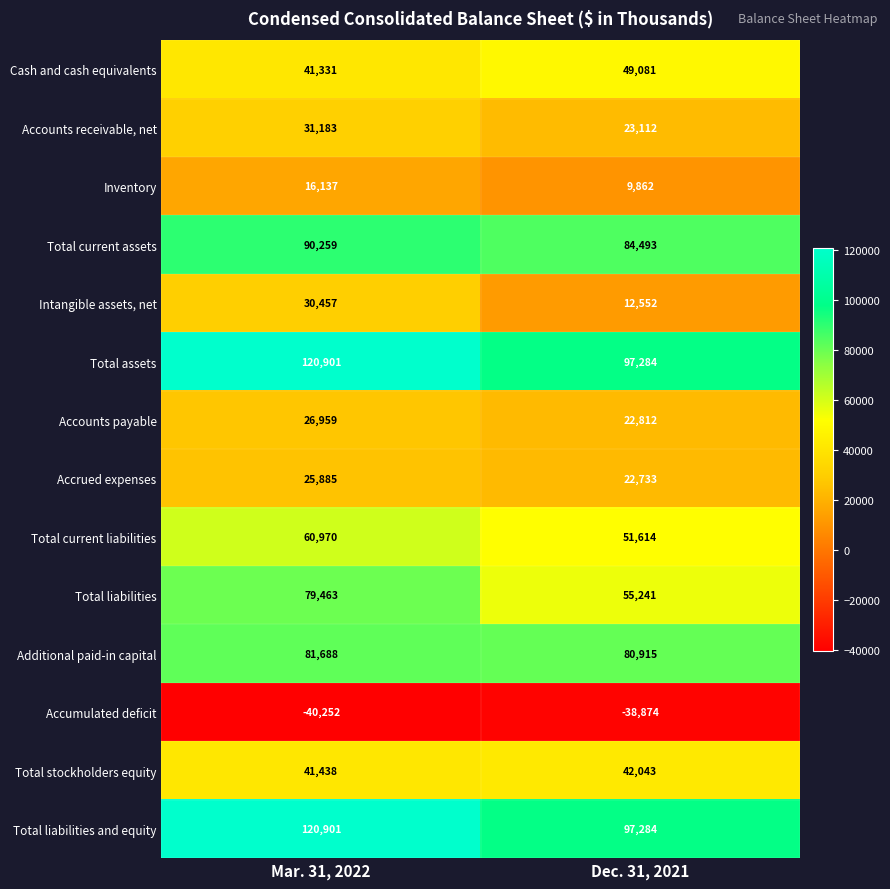

List the labels in order of Total liabilities value, smallest first.

Dec. 31, 2021, Mar. 31, 2022